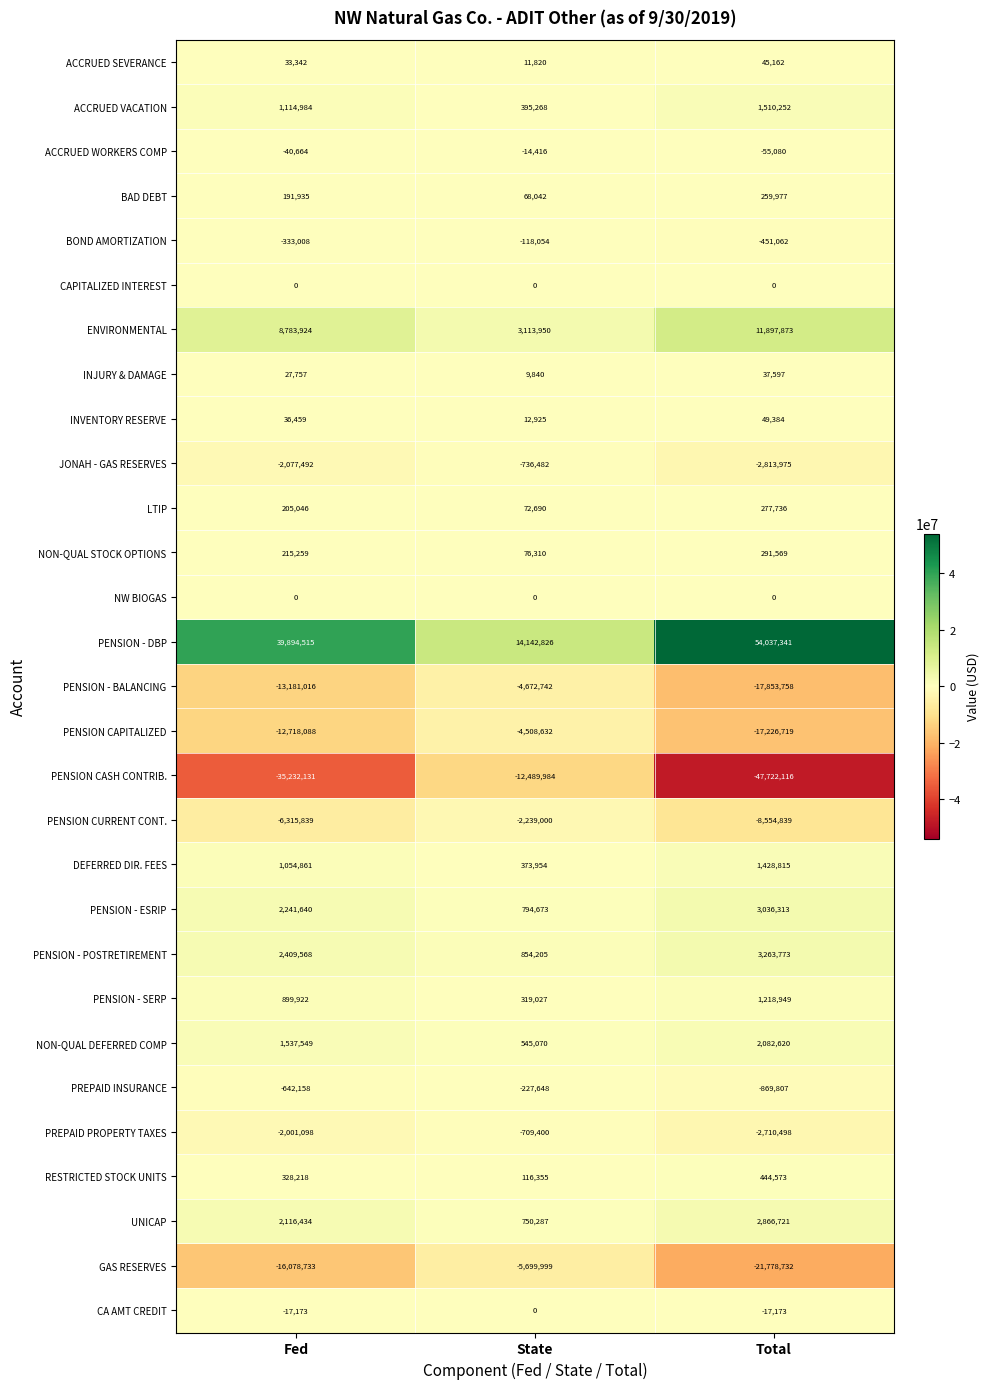

Which category has the highest value across all series?

Total